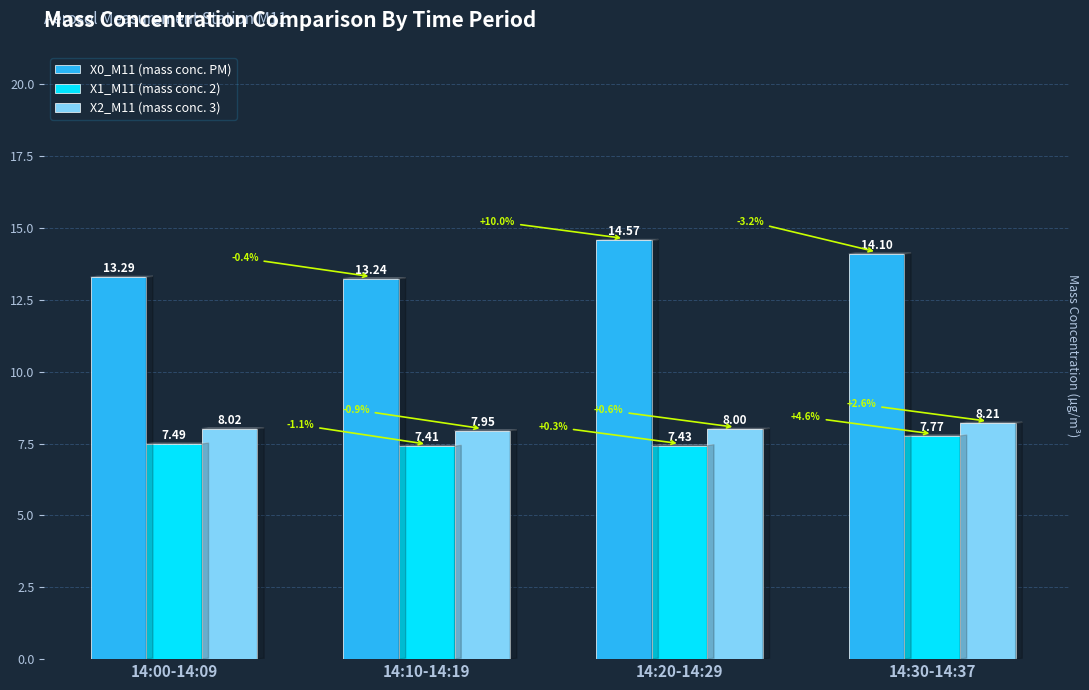

True or false: X2_M11 (mass conc. 3) has a value of 13.4 at 14:10-14:19.

False